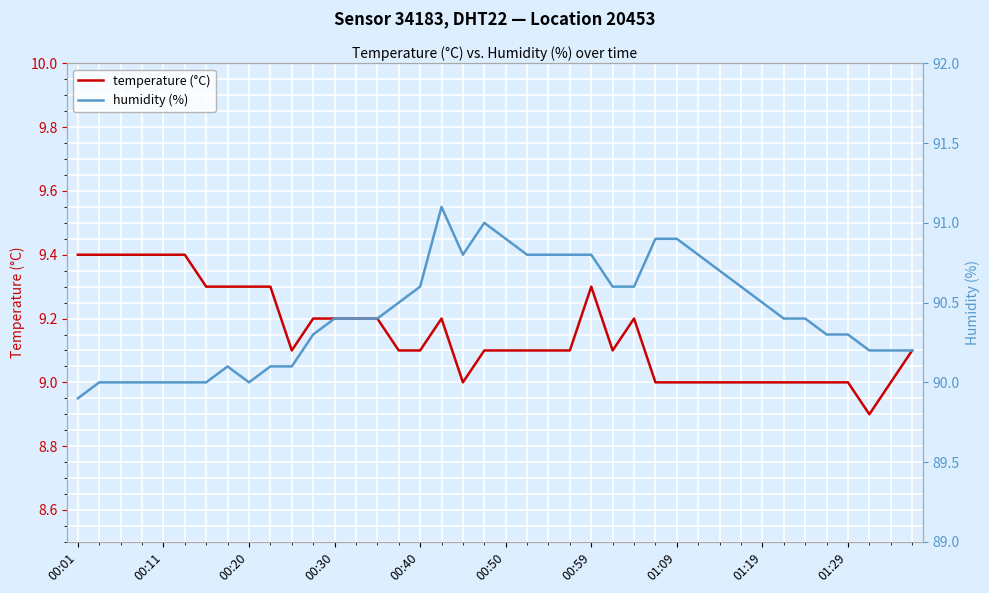

True or false: temperature (°C) and humidity (%) cross at least once.

False